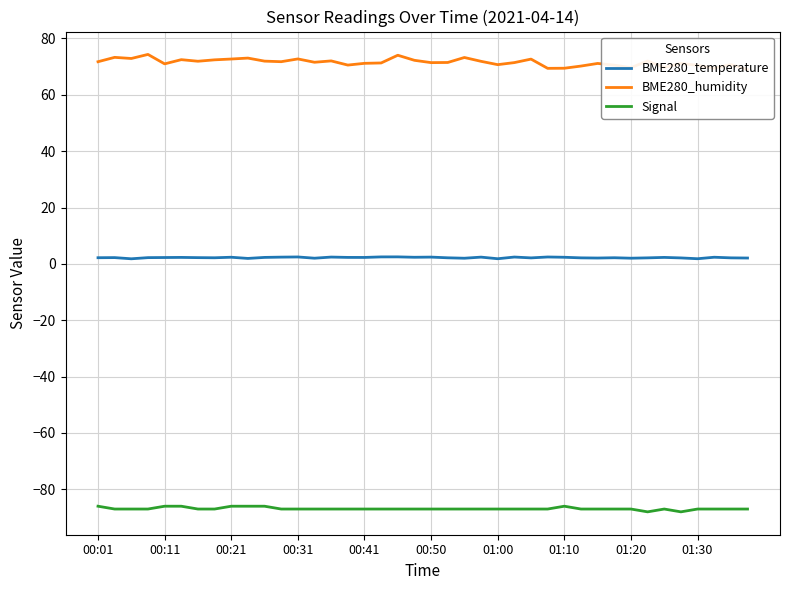

The BME280_temperature series shows 1.2 at 25. True or false?

False